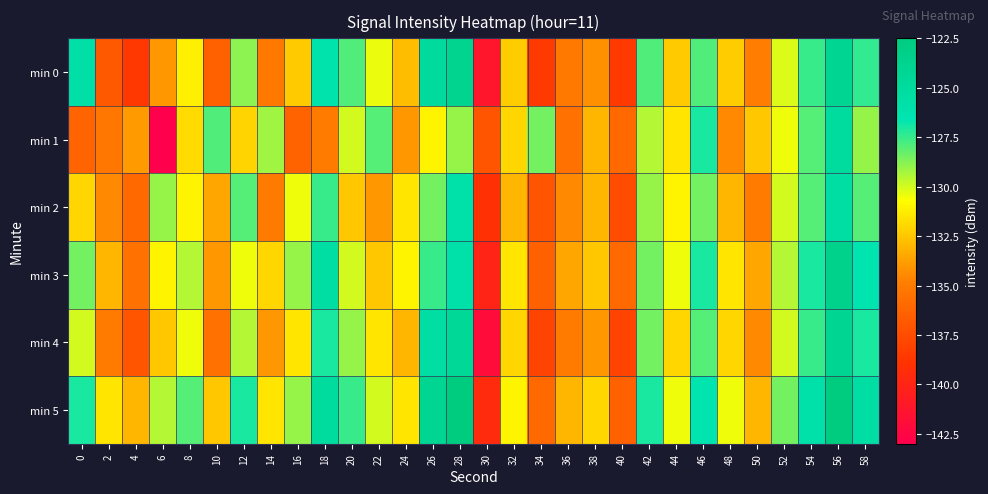

Which label corresponds to the largest value in the chart?

28